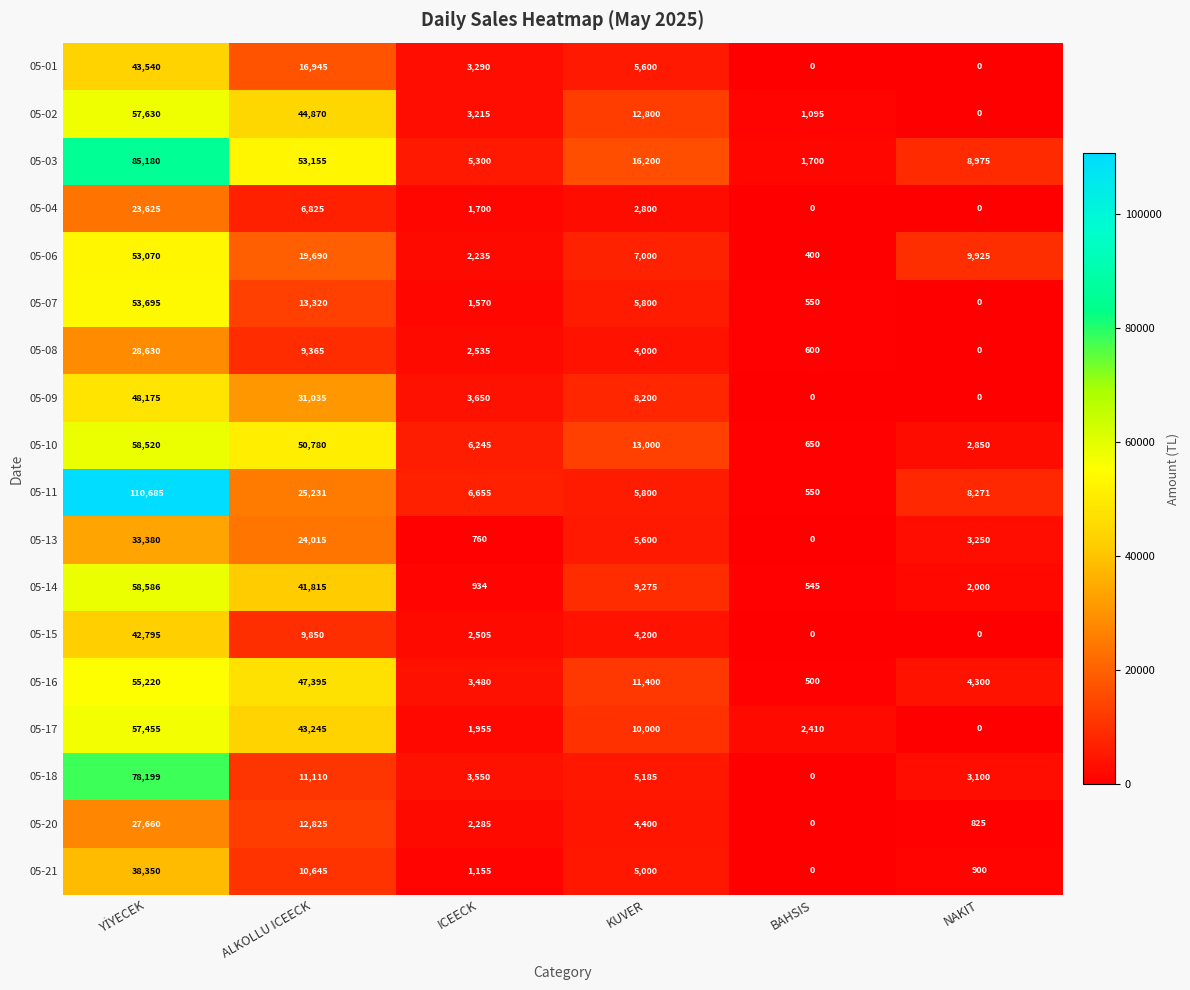

What is the sum of the 05-07 values at ICEECK and BAHSIS?

2120